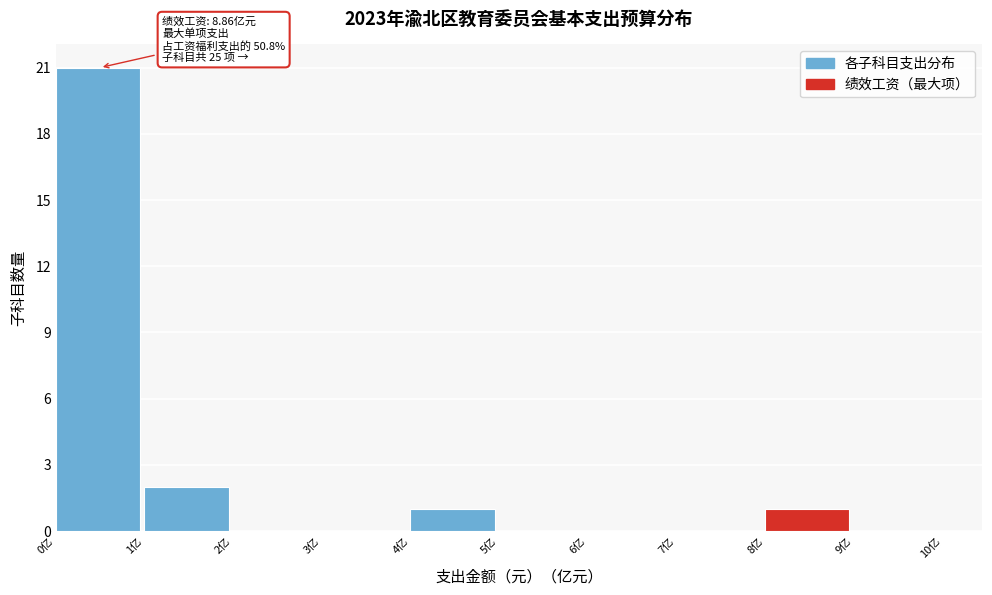

Which range on the x-axis has the tallest bar?

0 to 1